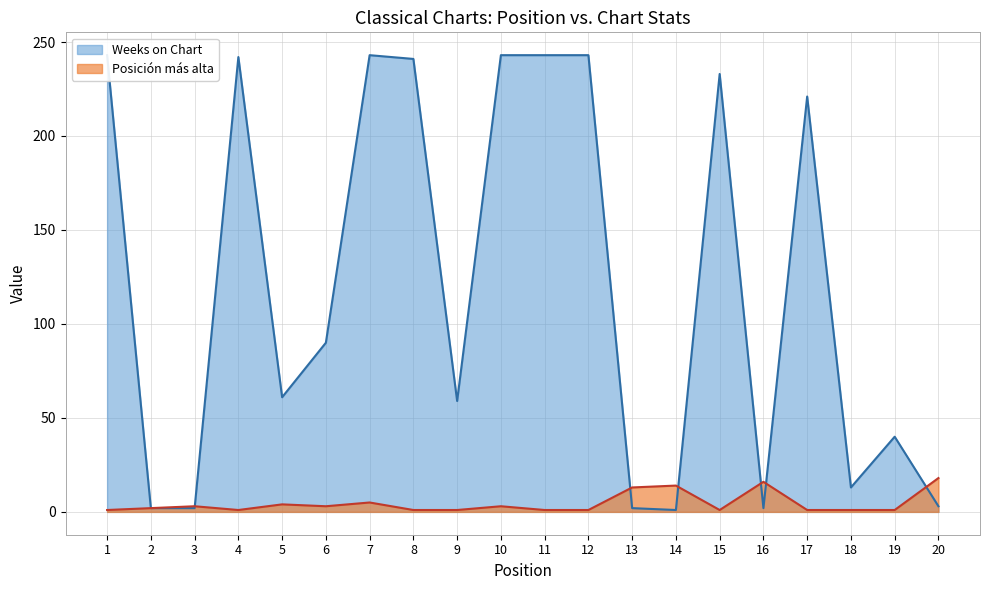

Which series has the largest range (max minus min)?

Weeks on Chart